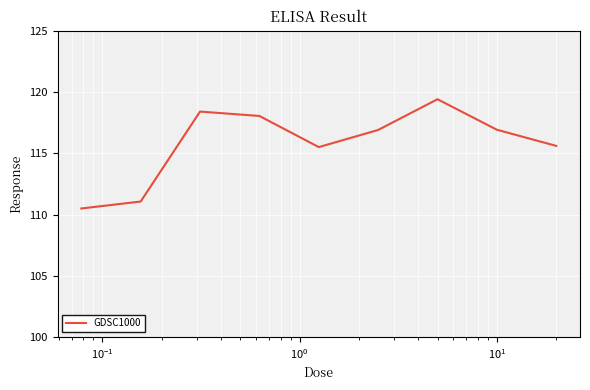

What is the difference between the maximum and minimum values?

8.9